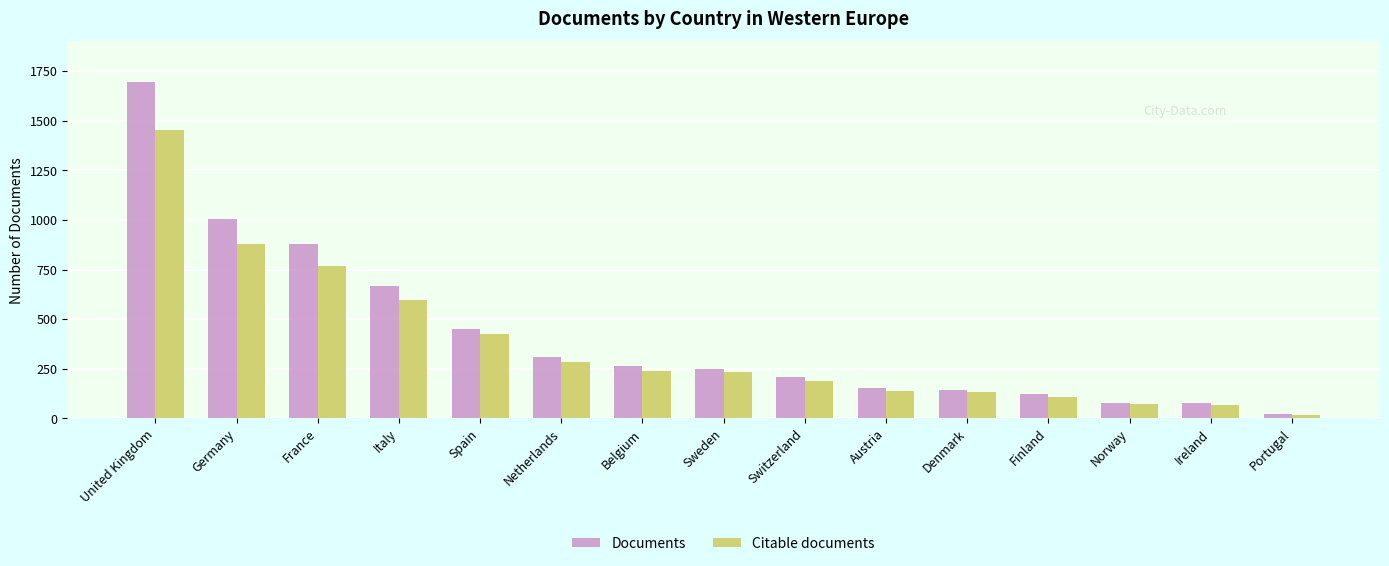

Which category has the lowest value across all series?

Portugal